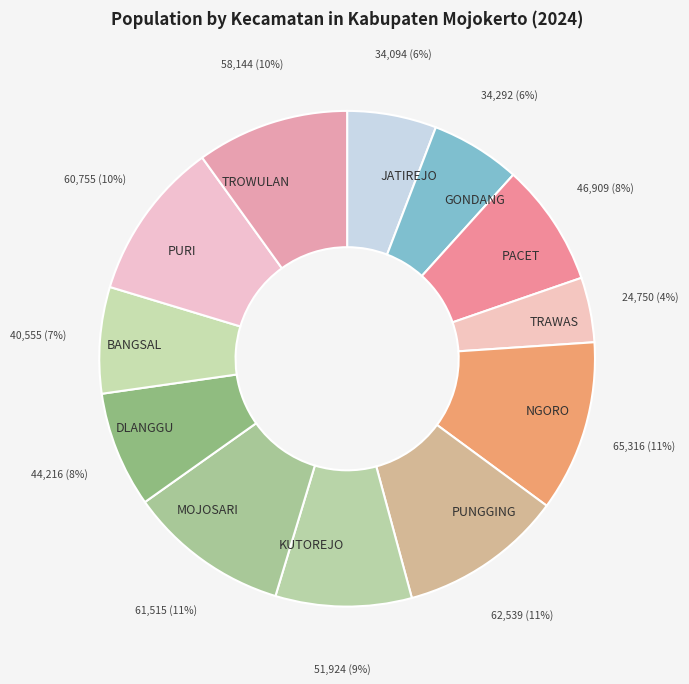

Do PUNGGING and GONDANG together represent more than half of the pie?

No